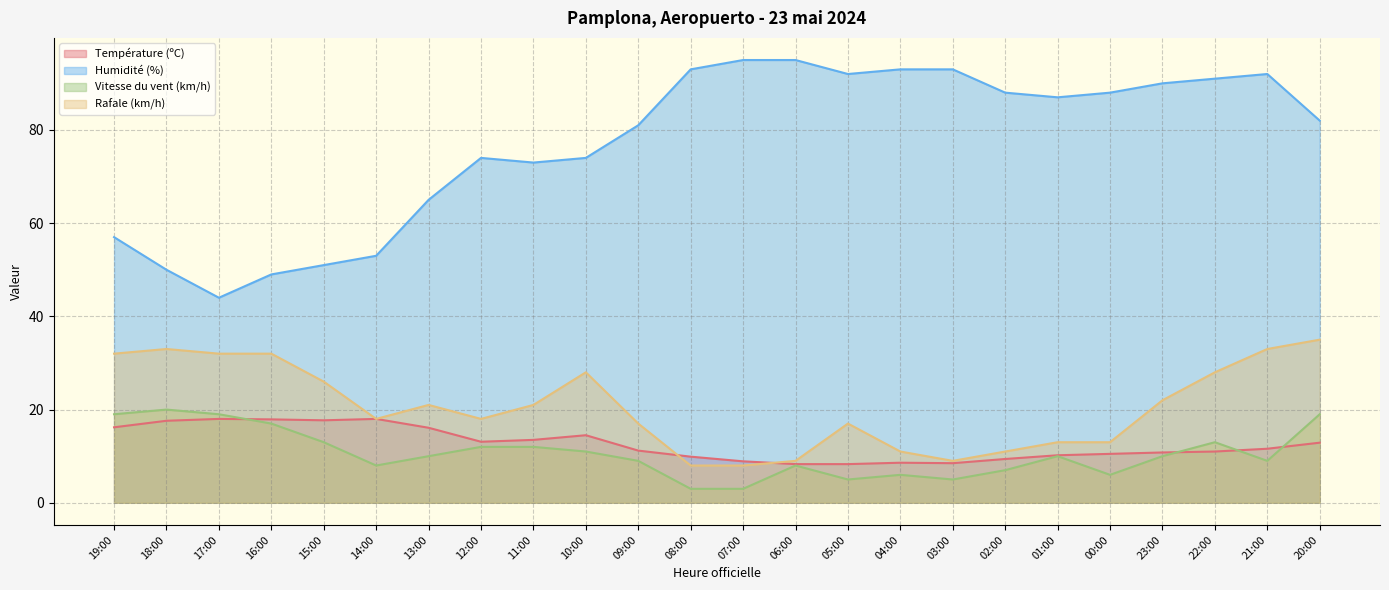

True or false: Température (ºC) and Humidité (%) intersect in this chart.

False